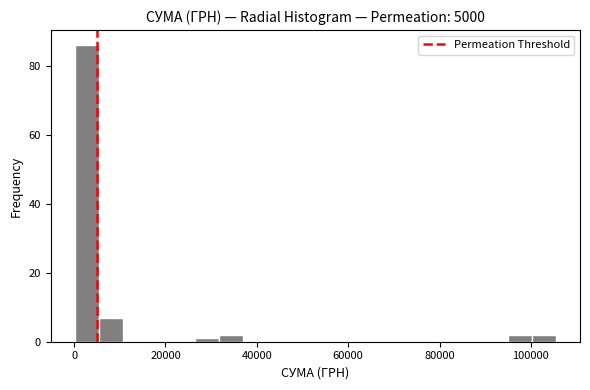

Read against the x-axis, roughly where is the centre of the tallest bar?

2000